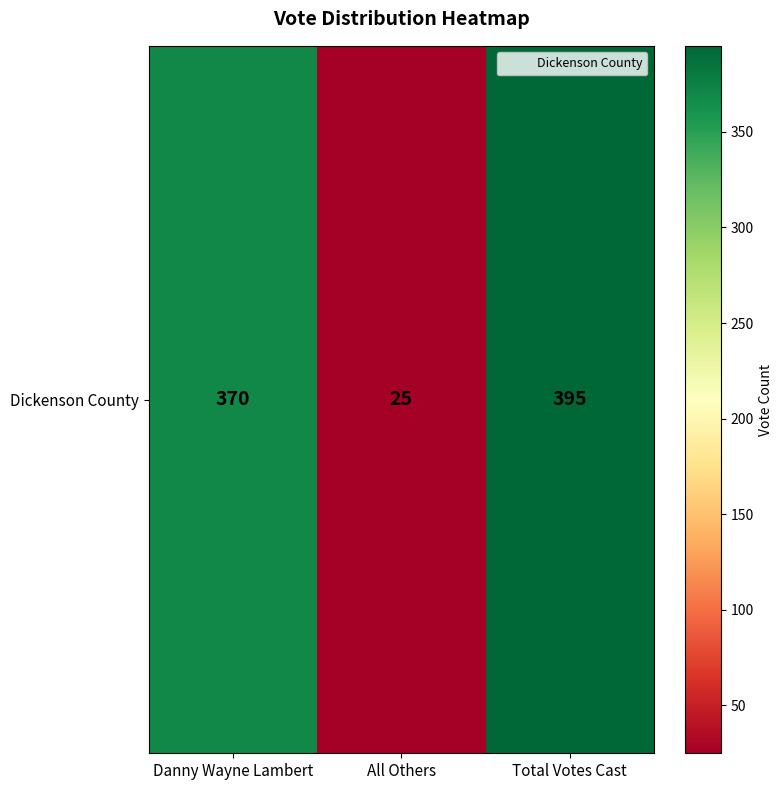

Which has a higher value, Danny Wayne Lambert or All Others?

Danny Wayne Lambert